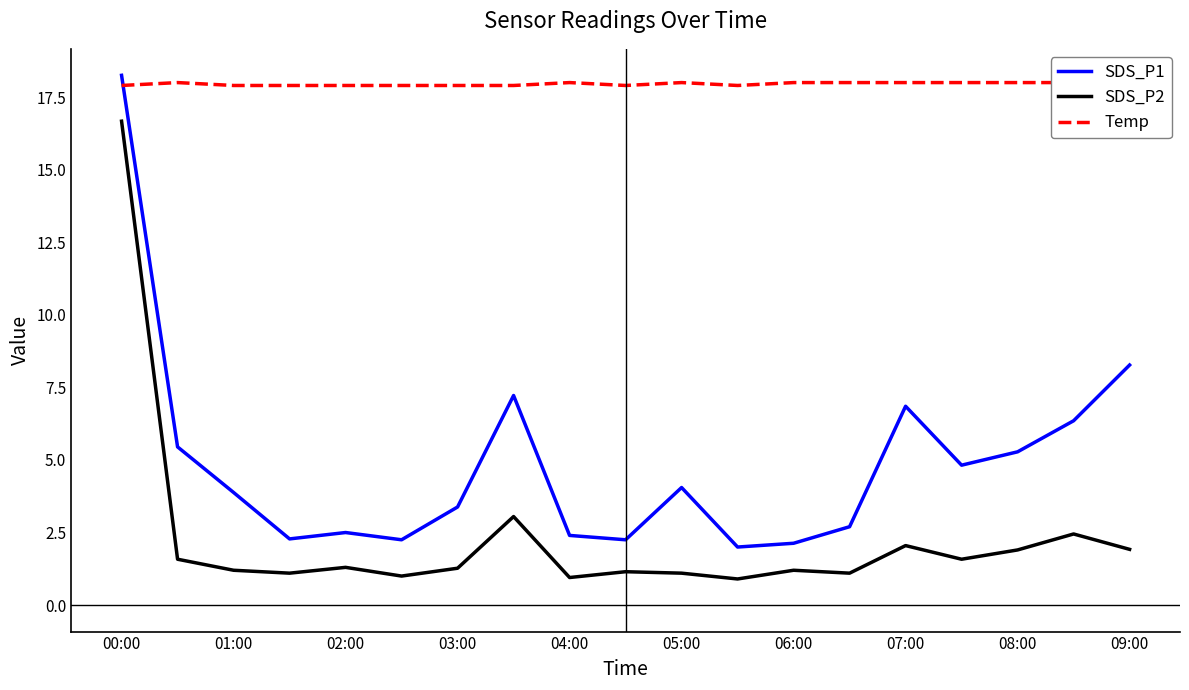

The value of SDS_P2 at 07:00 is 3.4. True or false?

False